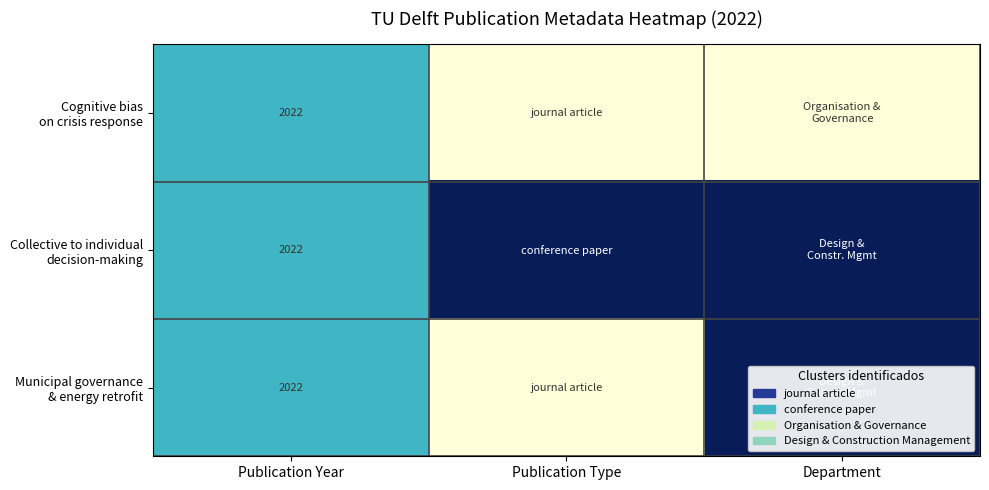

At how many categories does at least one series exceed 0?

3